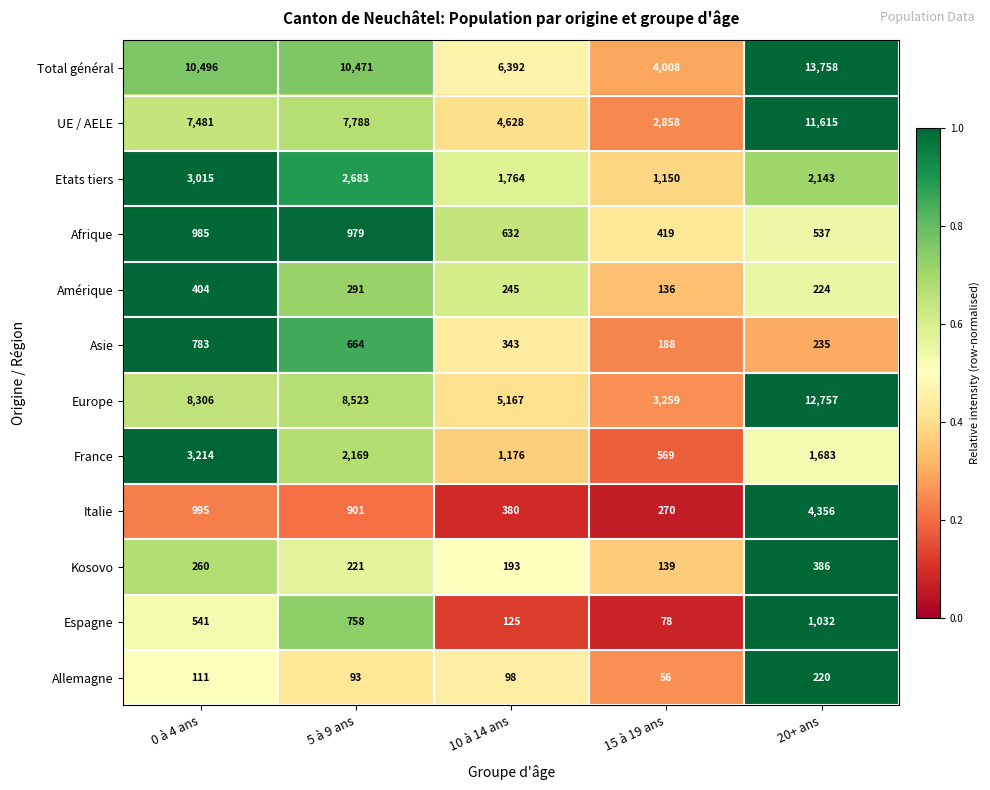

What is the minimum value shown in the chart?

56